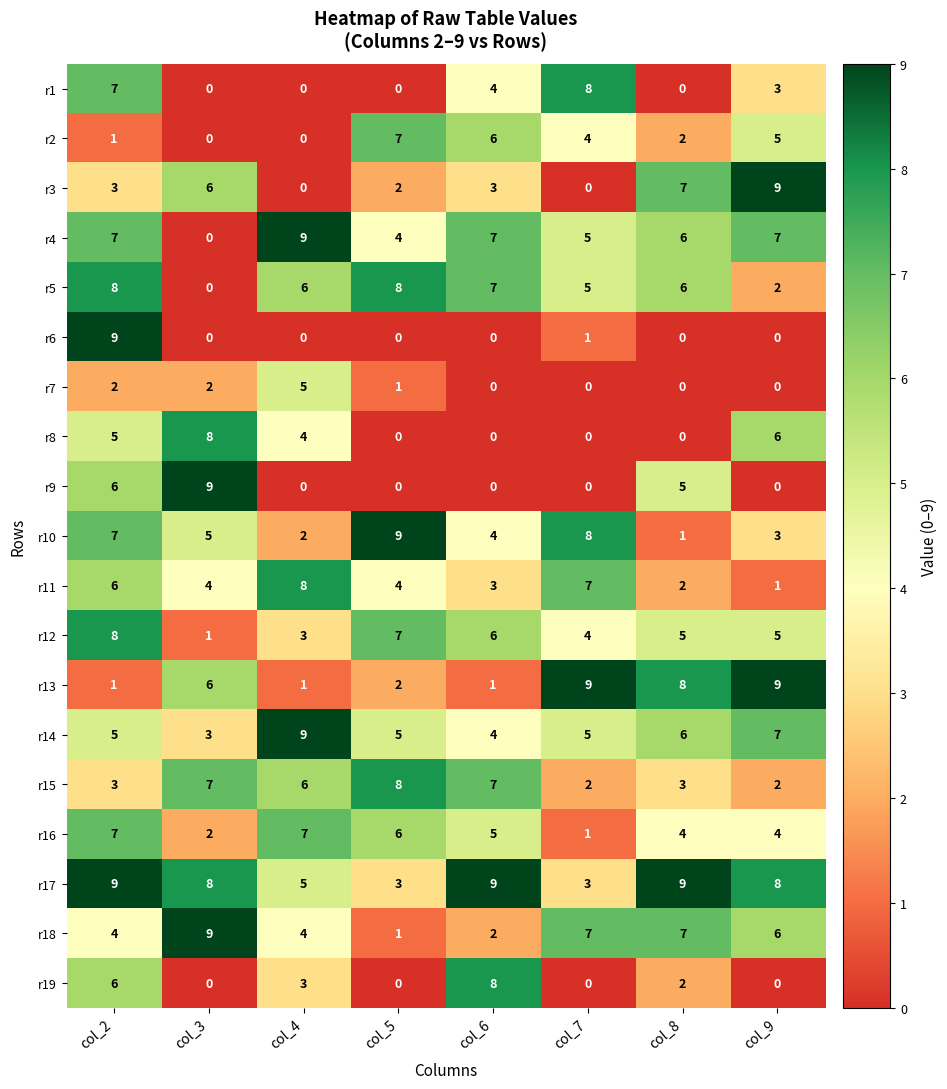

Which series changed the most between col_7 and col_8?

r1